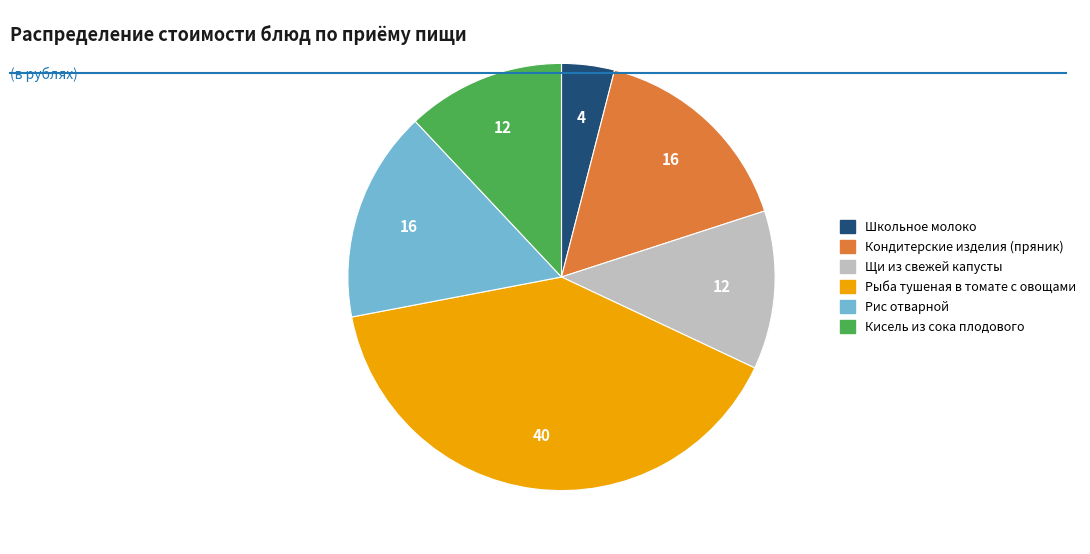

How many segments does this pie chart have?

6